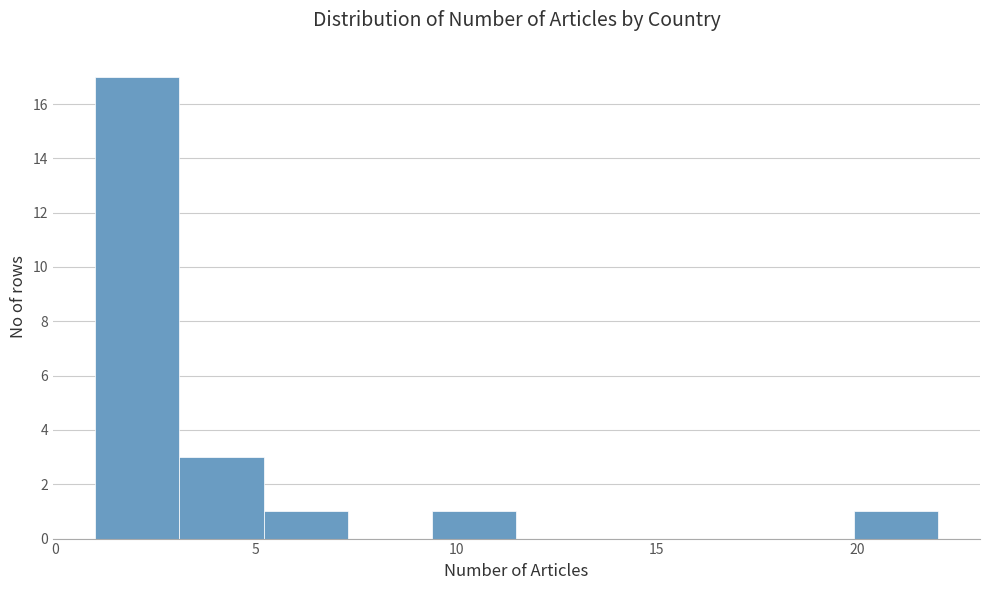

How tall is the bar that spans 19.9 to 22.0 on the x-axis? Neither the bar edges nor the heights are printed on the chart, so give them approximately, as read against the axes.

1